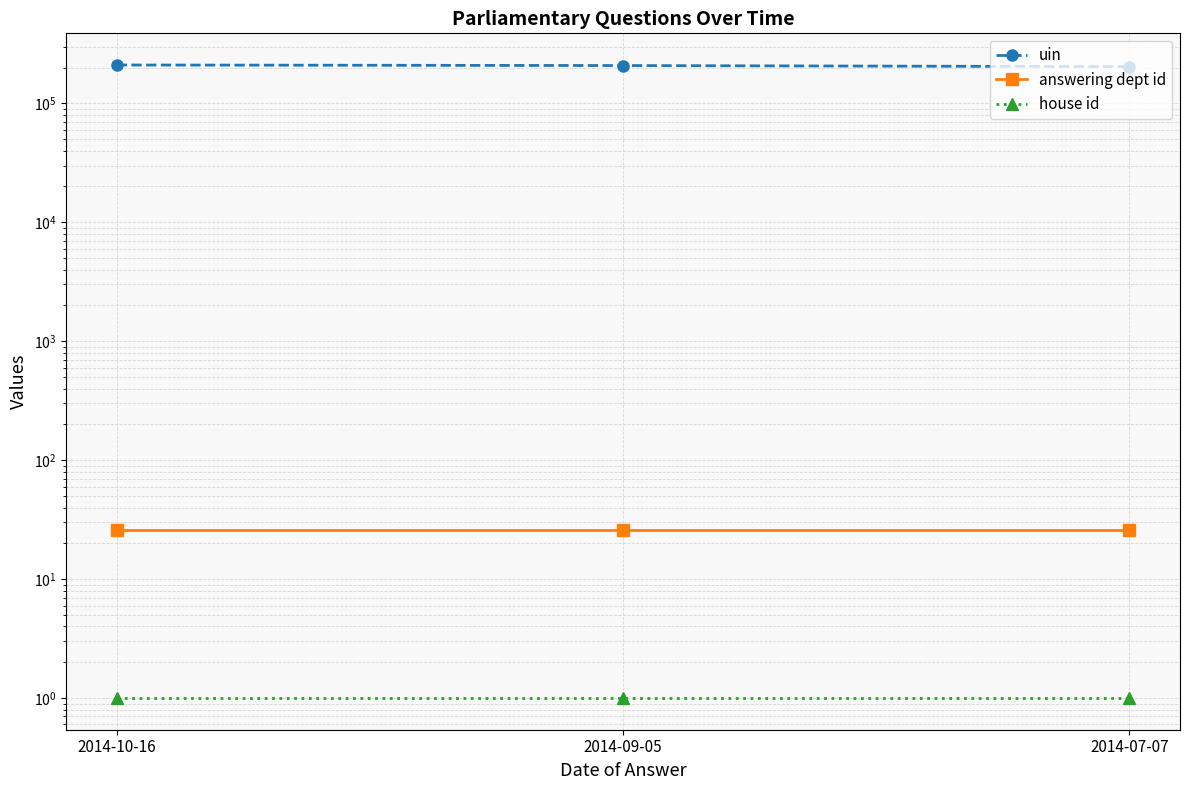

What is the minimum value for house id?

1